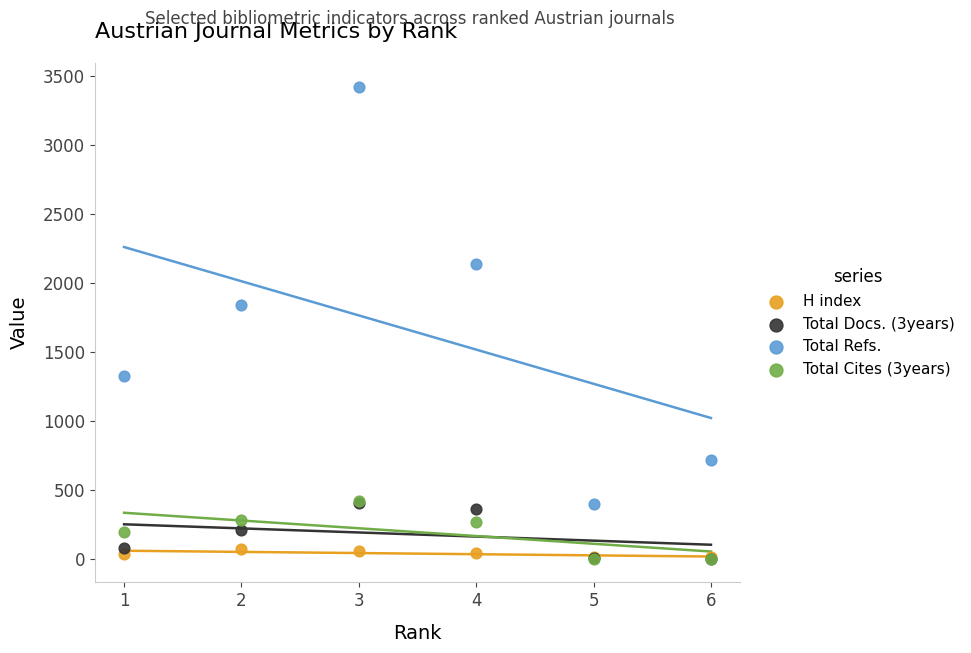

In the Total Refs. series, what Y value is closest to 1910?

1839